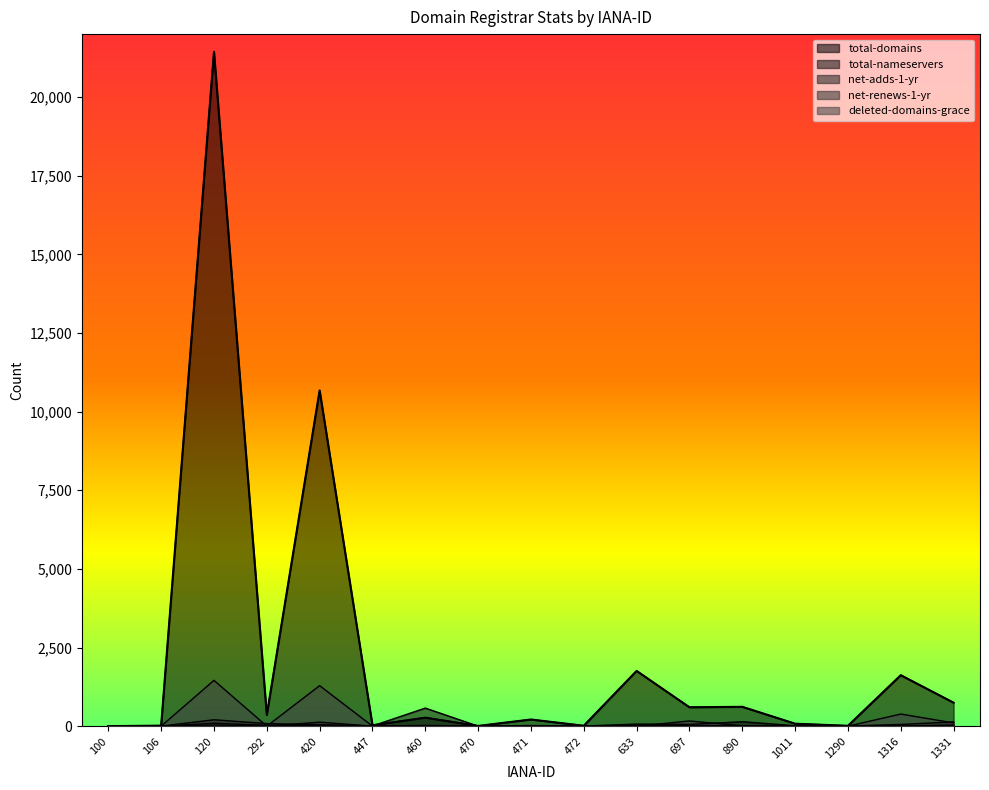

True or false: deleted-domains-grace has more than 2 points higher than both neighbors.

True